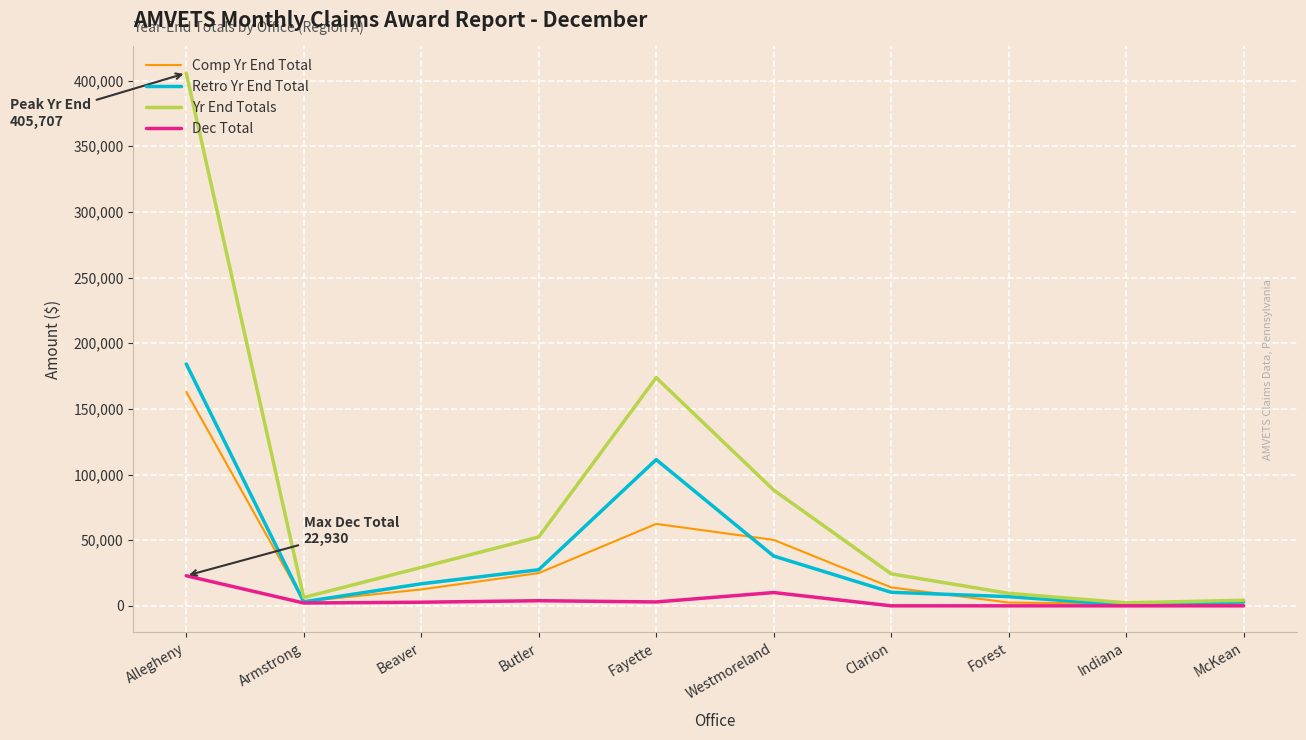

Which series changed the most between Butler and Indiana?

Yr End Totals